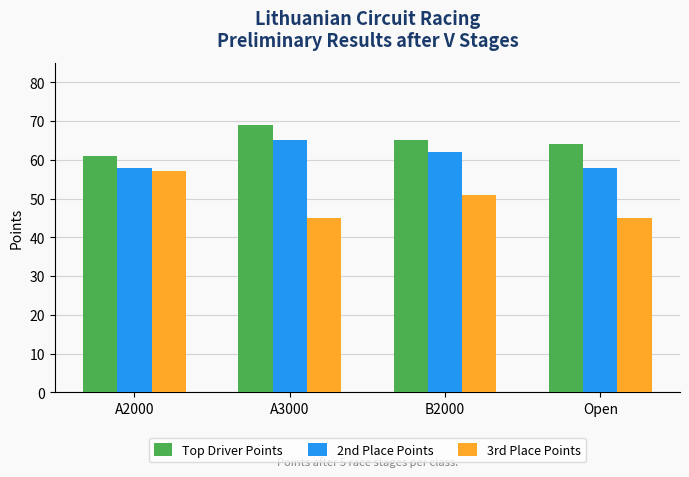

At which label does Top Driver Points first exceed 65?

A3000